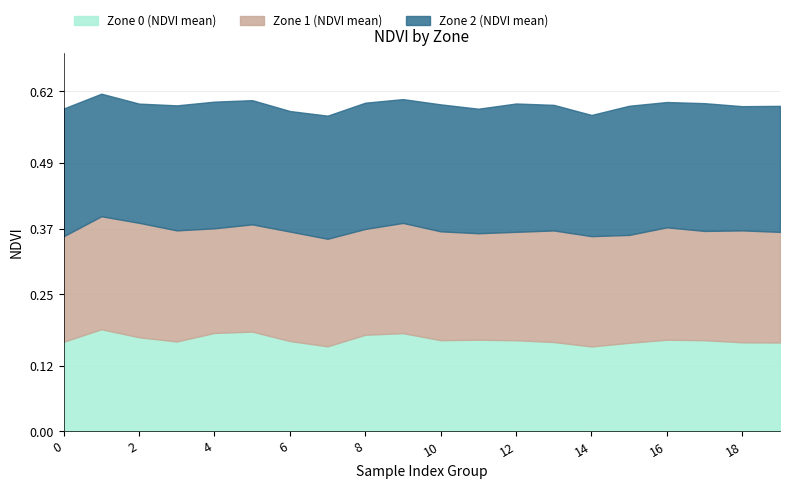

True or false: Zone 2 (NDVI mean) has a value of 0.2 at 3.

True